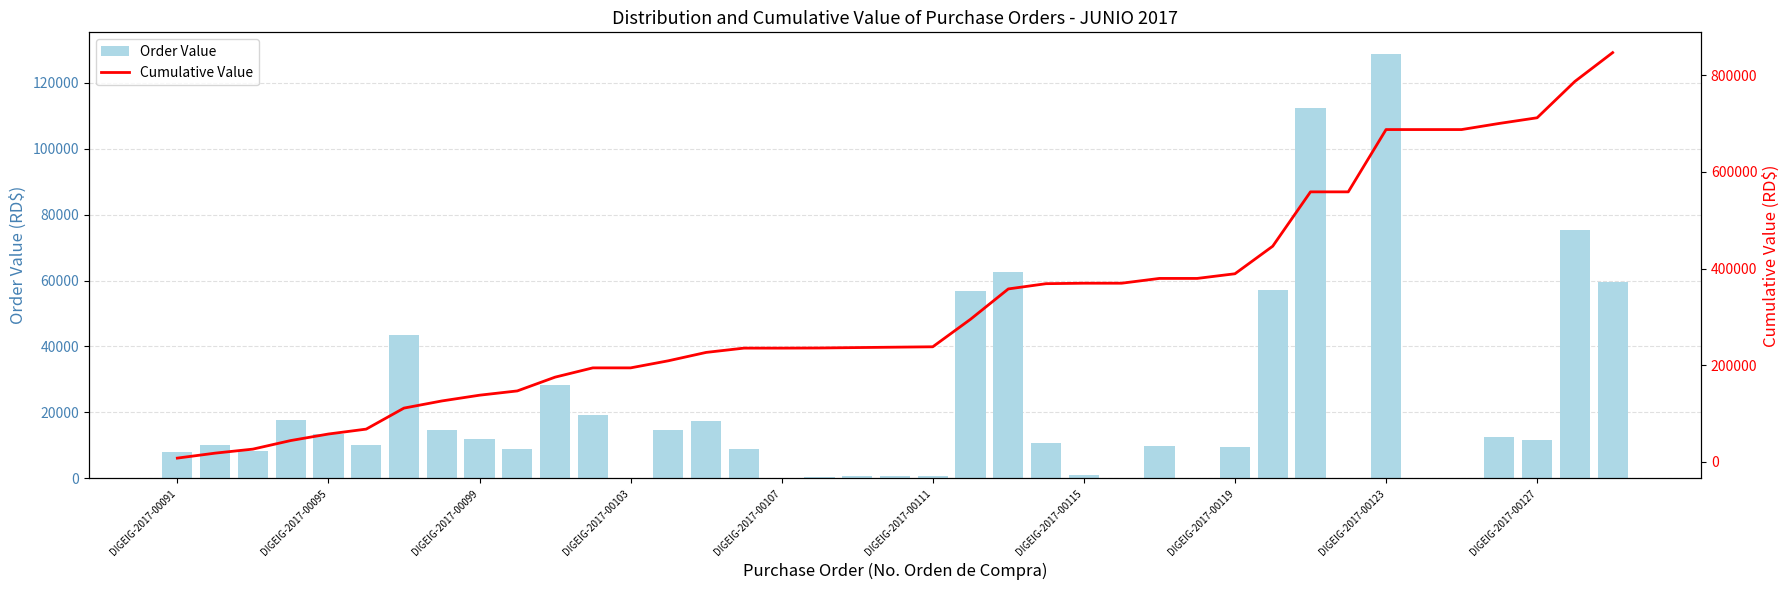

What is the highest value of the Order Value series?

128834.8